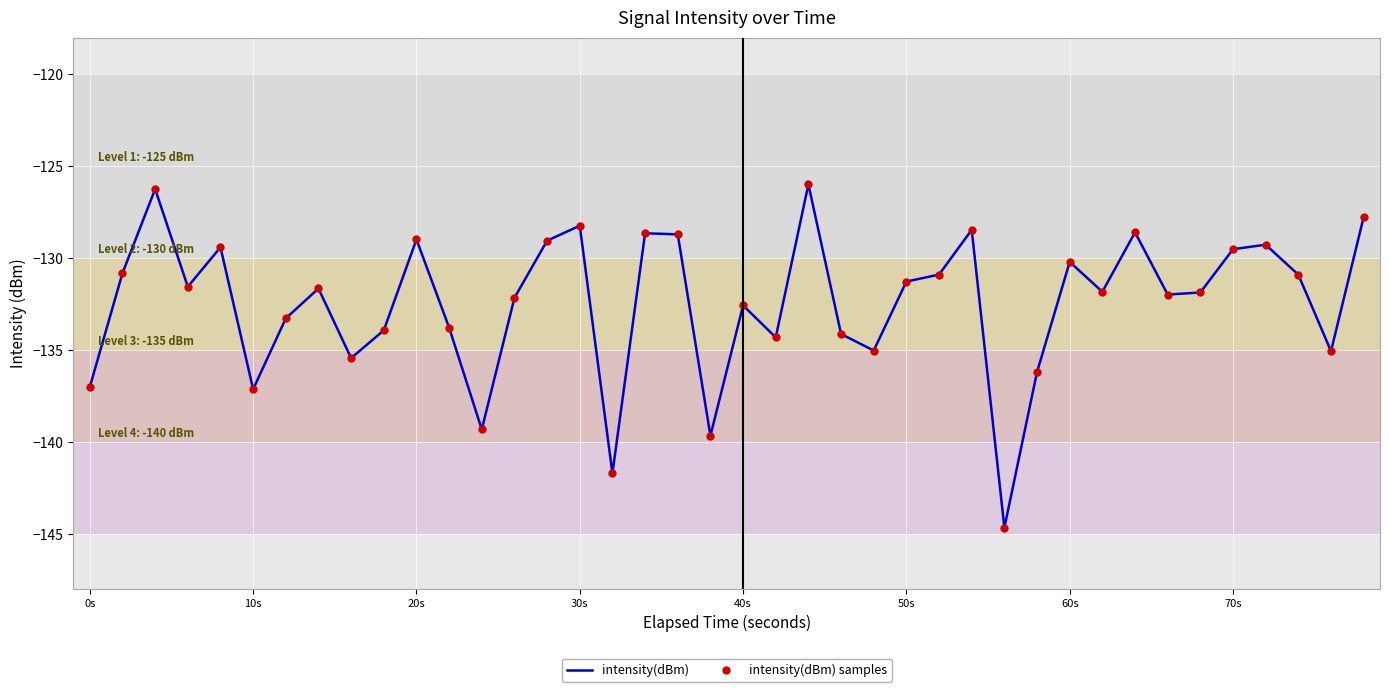

What is the minimum value for intensity(dBm)?

-144.7